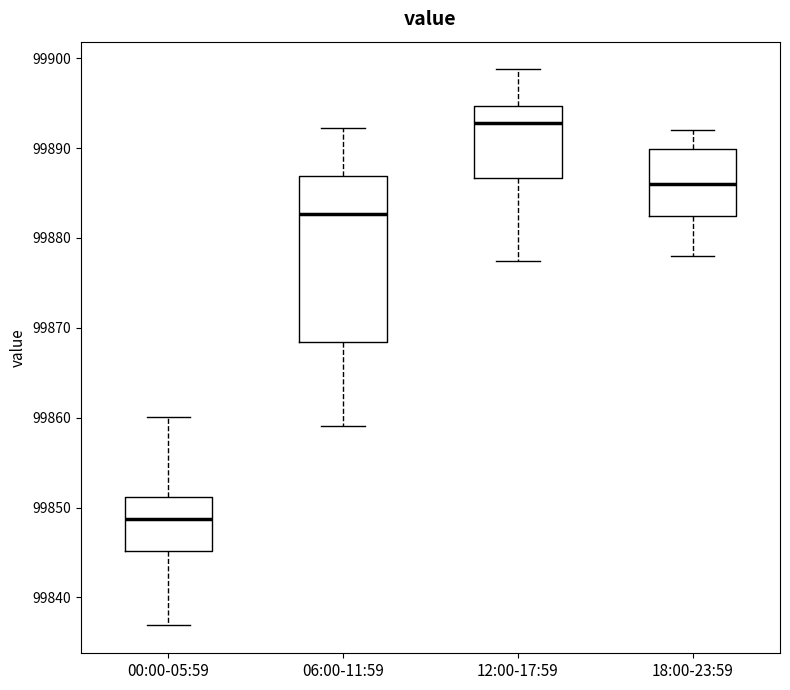

Which box has the highest median line?

12:00-17:59